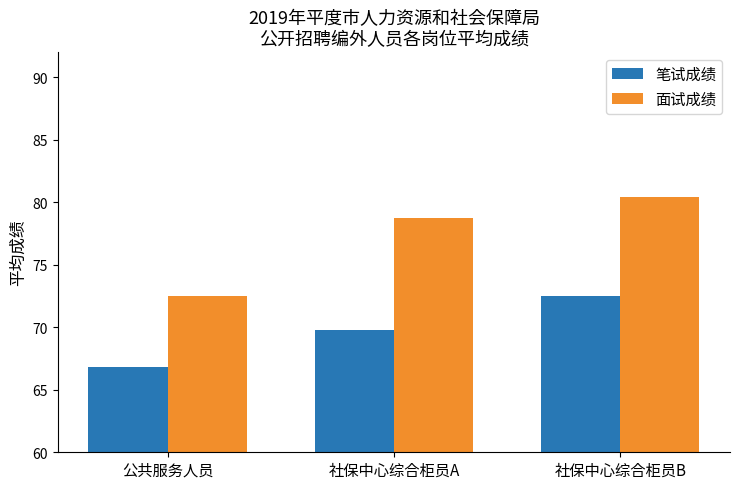

What is the sum of the 面试成绩 values at 公共服务人员 and 社保中心综合柜员A?

151.3